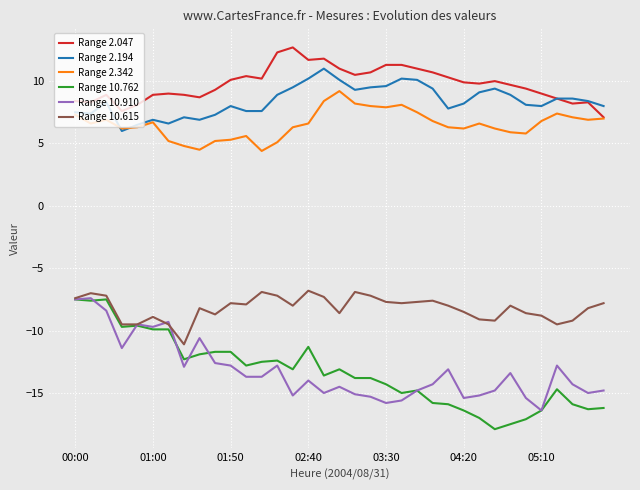

Which series has the largest total across all categories?

Range 2.047